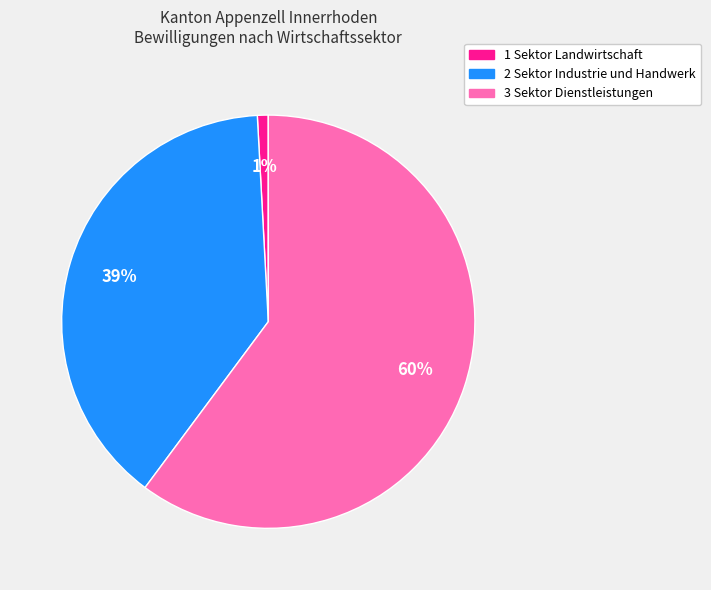

Do 1 Sektor Landwirtschaft and 2 Sektor Industrie und Handwerk together represent more than half of the pie?

No